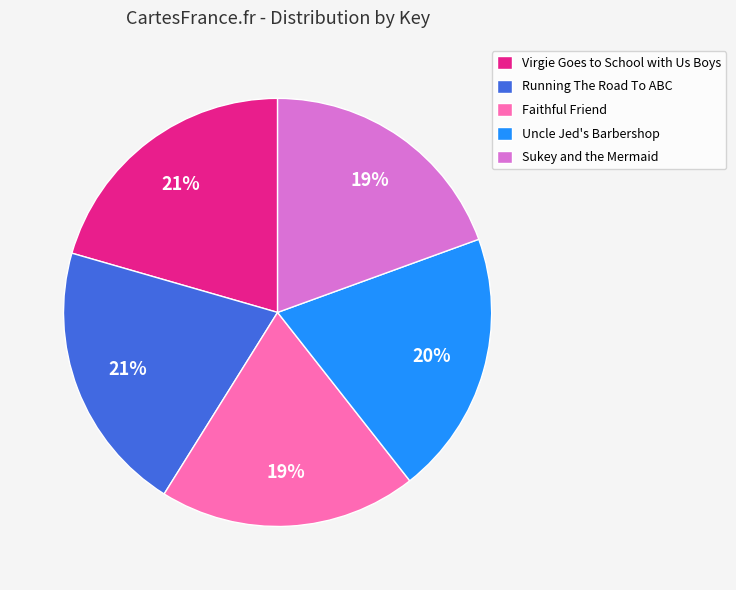

The Sukey and the Mermaid slice represents 19% of the pie. True or false?

True